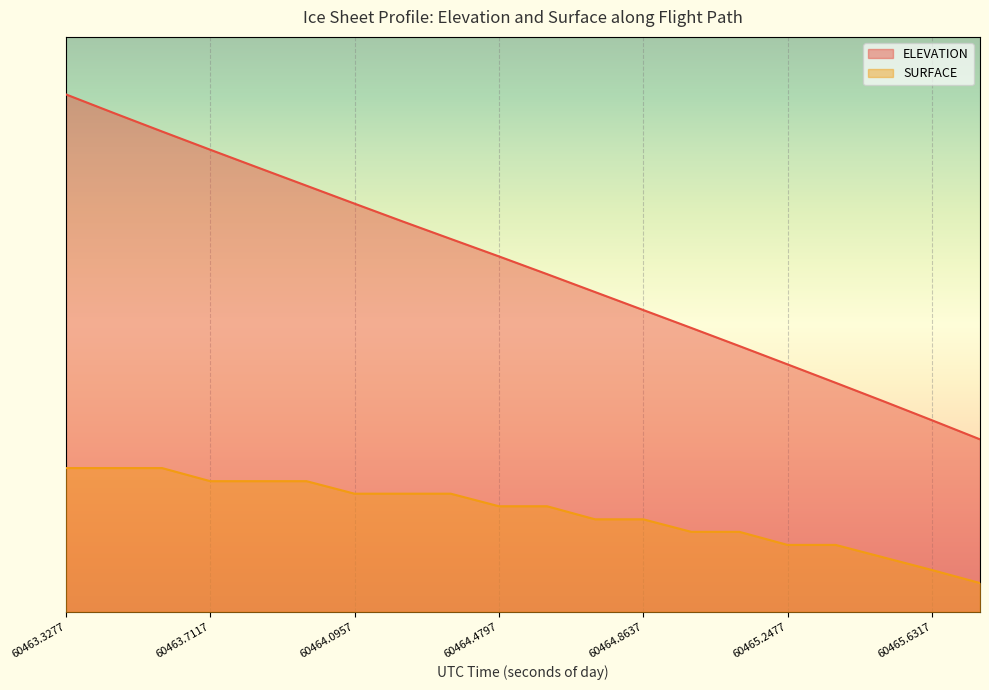

True or false: ELEVATION and SURFACE intersect in this chart.

False